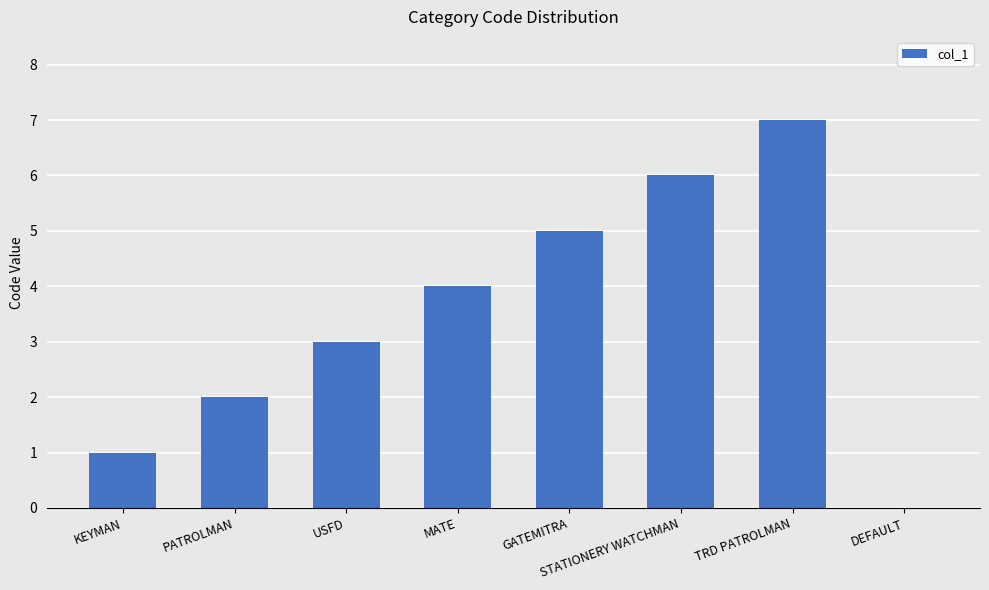

How many values are between 2 and 6?

5